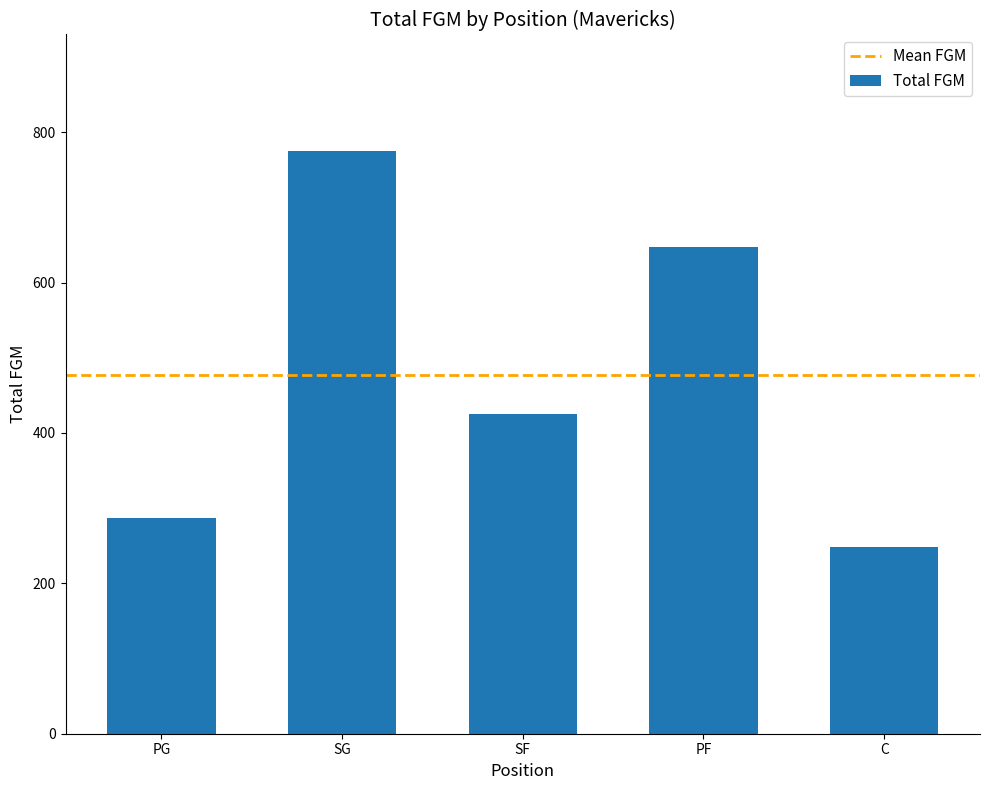

Is it true that the value at SG is 1335?

False